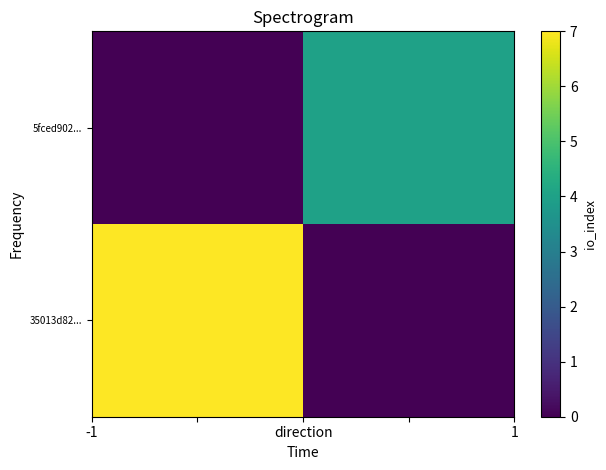

List the series in order of their peak value, highest first.

35013d82..., 5fced902...